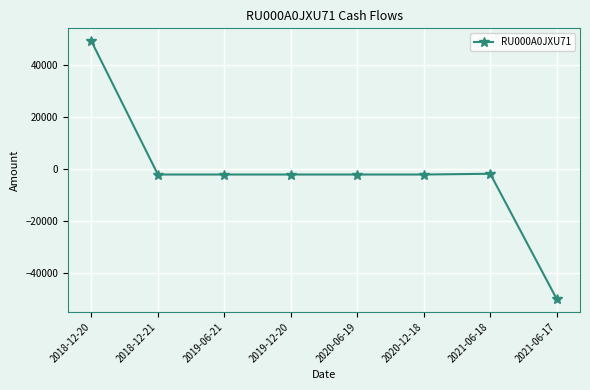

What is the value of the 2nd point from the left?

-2181.5